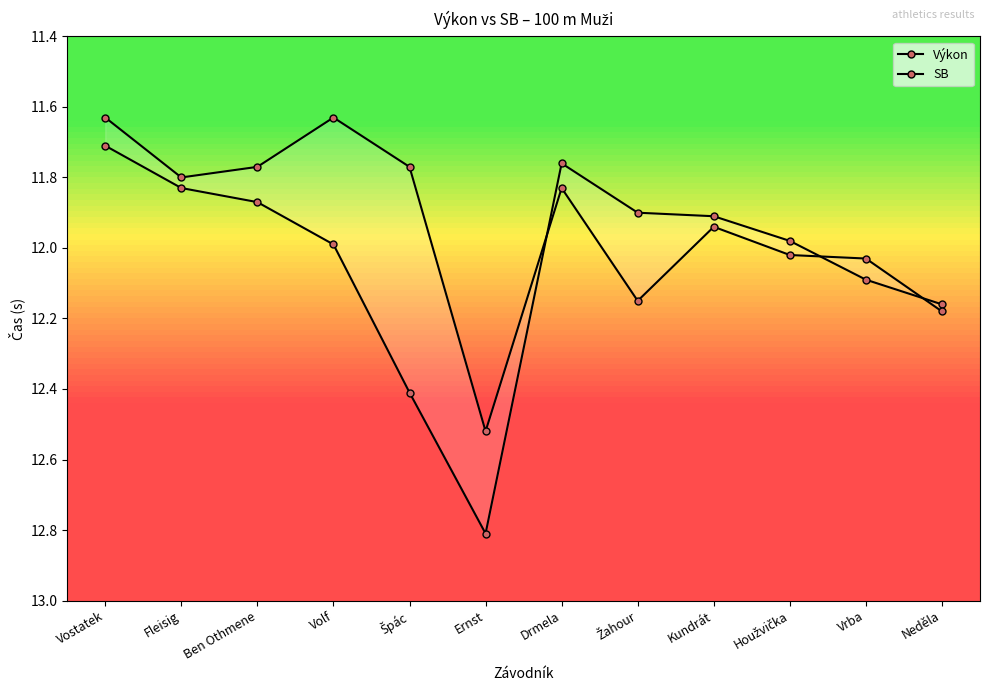

What are all the series names shown in the legend?

Výkon, SB